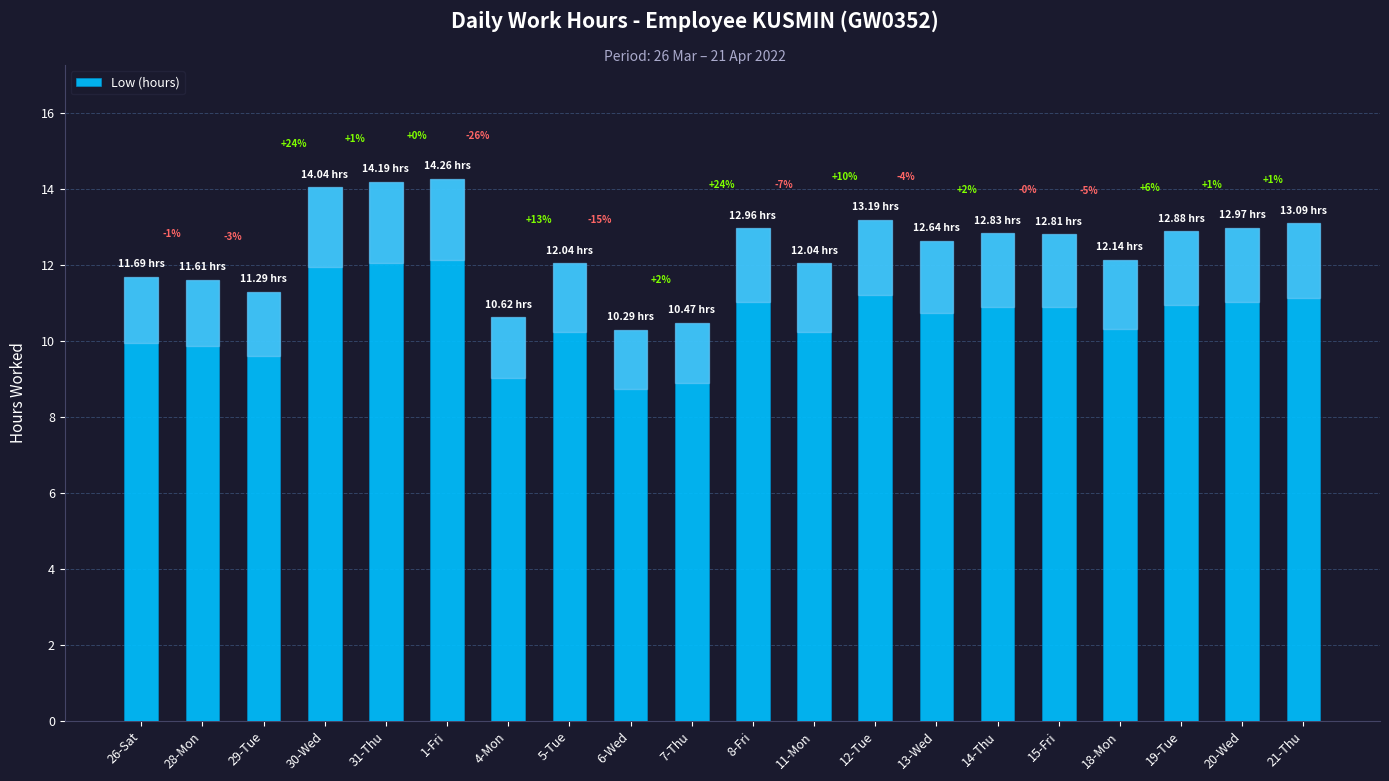

Read the value at 19-Tue.

12.9